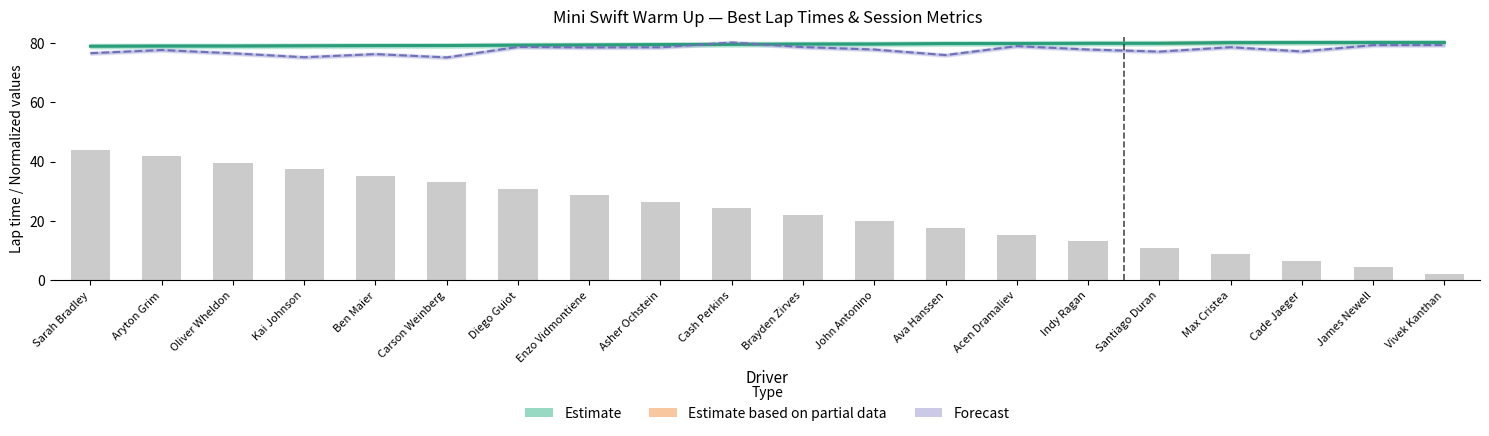

Reading left to right, what are all the values shown in this chart?

Sarah Bradley=78.8	Aryton Grim=78.9	Oliver Wheldon=78.9	Kai Johnson=79.0	Ben Maier=79.0	Carson Weinberg=79.1	Diego Guiot=79.2	Enzo Vidmontiene=79.2	Asher Ochstein=79.4	Cash Perkins=79.5	Brayden Zirves=79.6	John Antonino=79.6	Ava Hanssen=79.7	Acen Dramaliev=79.7	Indy Ragan=79.8	Santiago Duran=79.8	Max Cristea=80.0	Cade Jaeger=80.1	James Newell=80.1	Vivek Kanthan=80.1